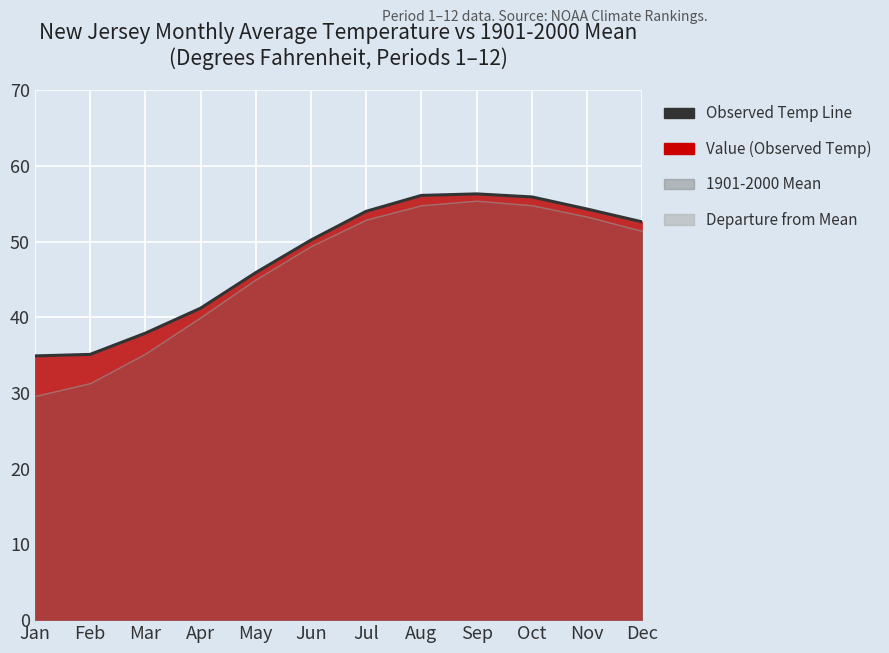

What is the sum of all values?

574.4